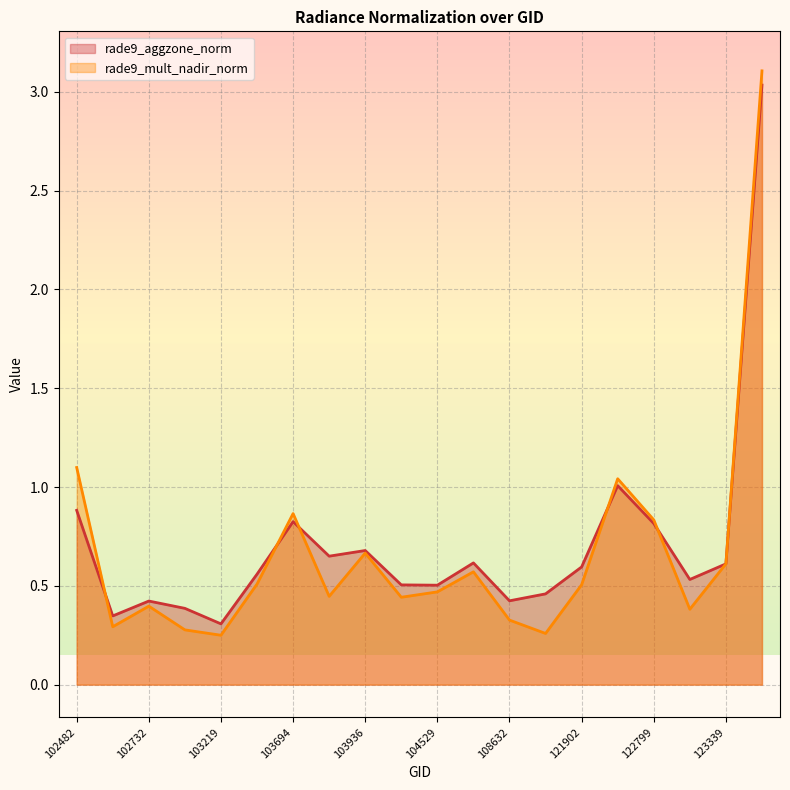

What is the average value of the rade9_mult_nadir_norm series?

0.7